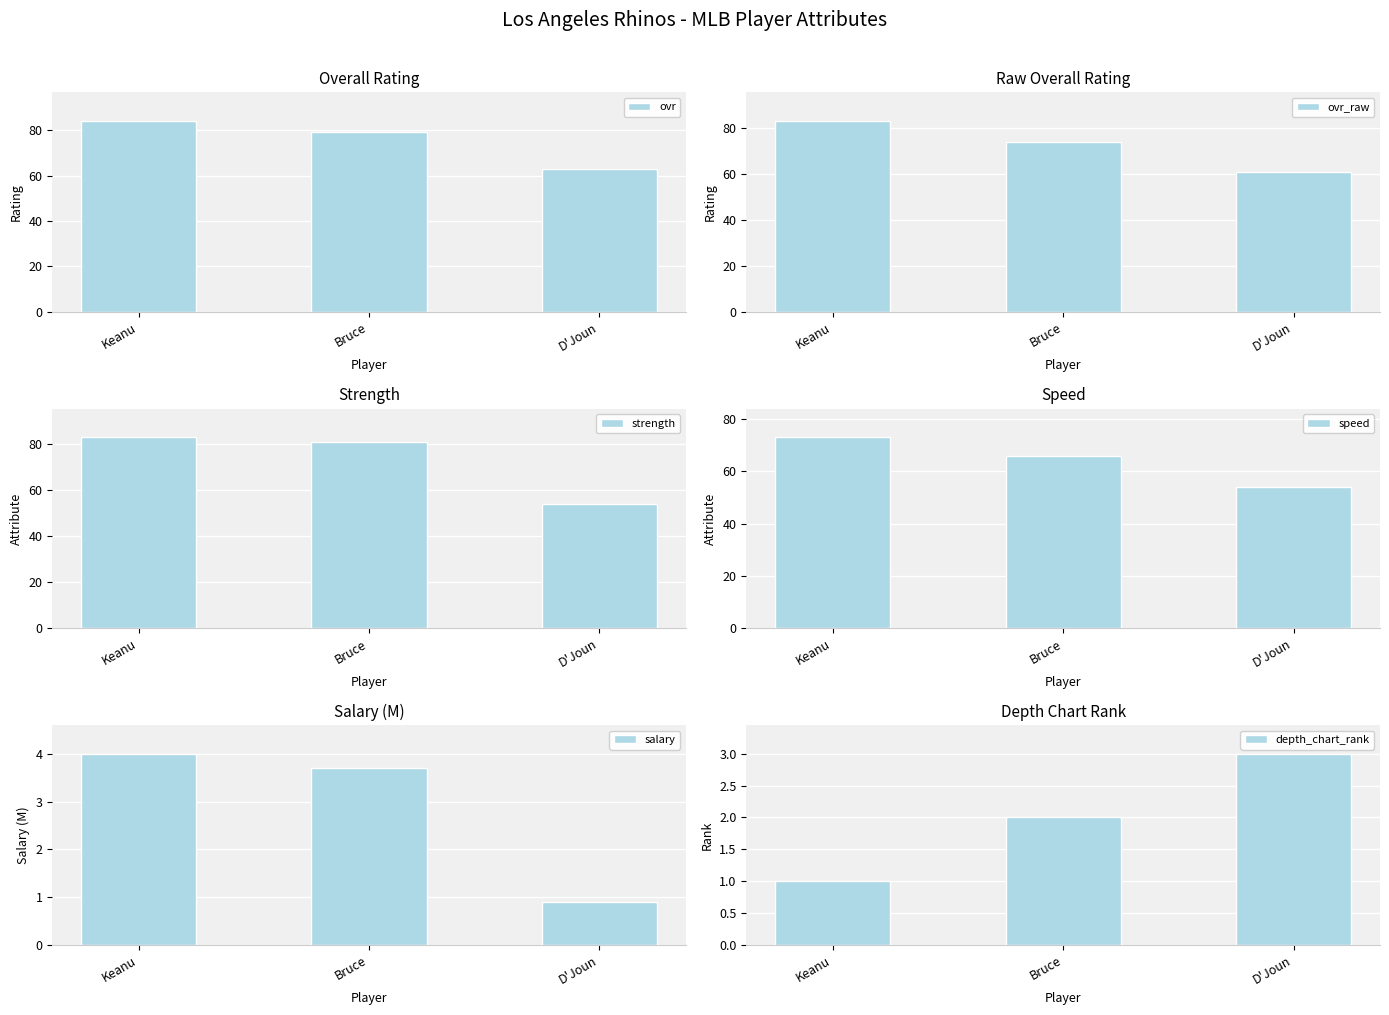

Reading left to right, transcribe all the data shown in this chart.

ovr: 84.0	79.0	63.0
ovr_raw: 83.0	74.0	61.0
strength: 83.0	81.0	54.0
speed: 73.0	66.0	54.0
salary: 4.0	3.7	0.9
depth_chart_rank: 1.0	2.0	3.0